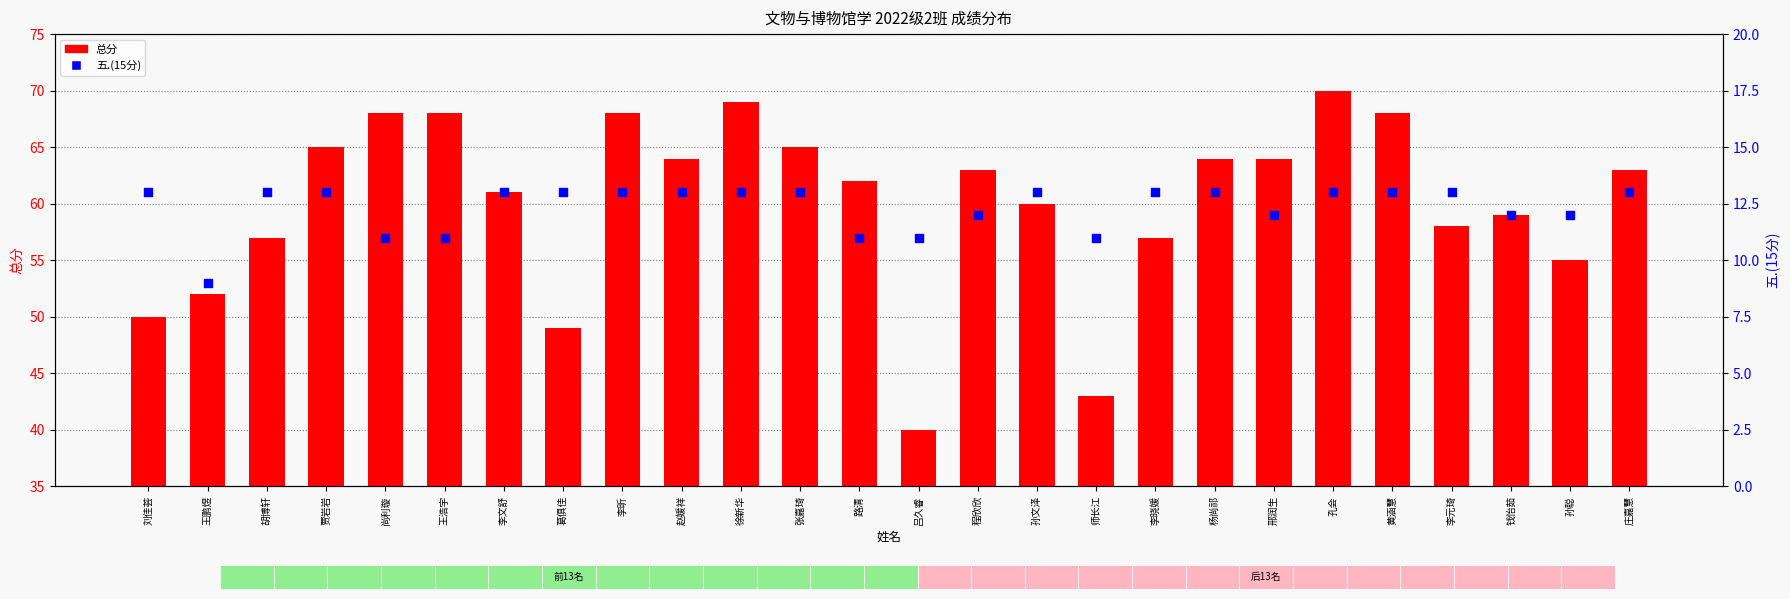

What is the total value across all series at 赵媛祥?

77